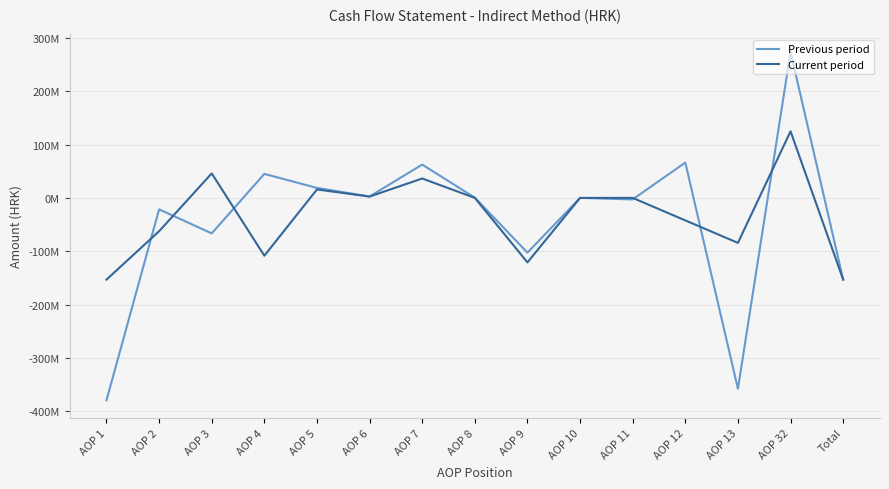

What are all the series names shown in the legend?

Previous period, Current period